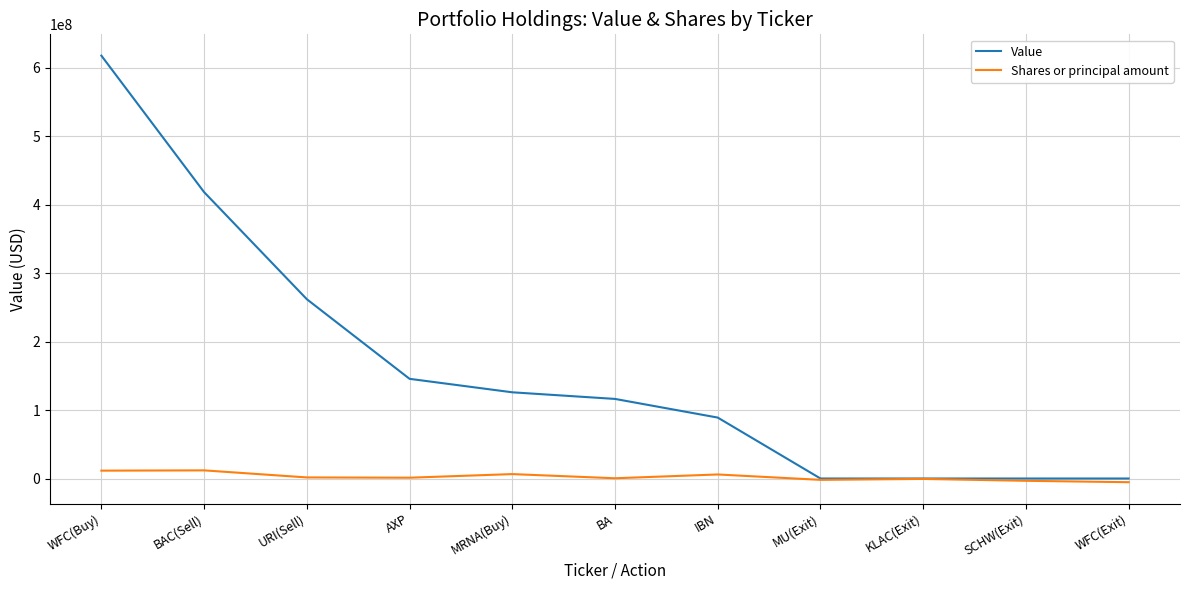

What is the highest value of the Value series?

617929000